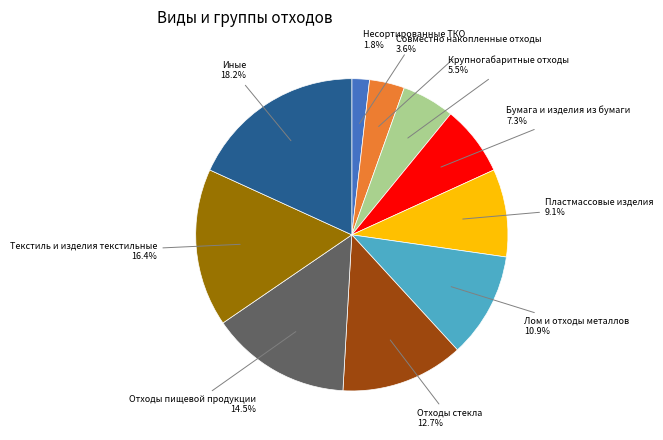

Does any single category account for the majority?

No